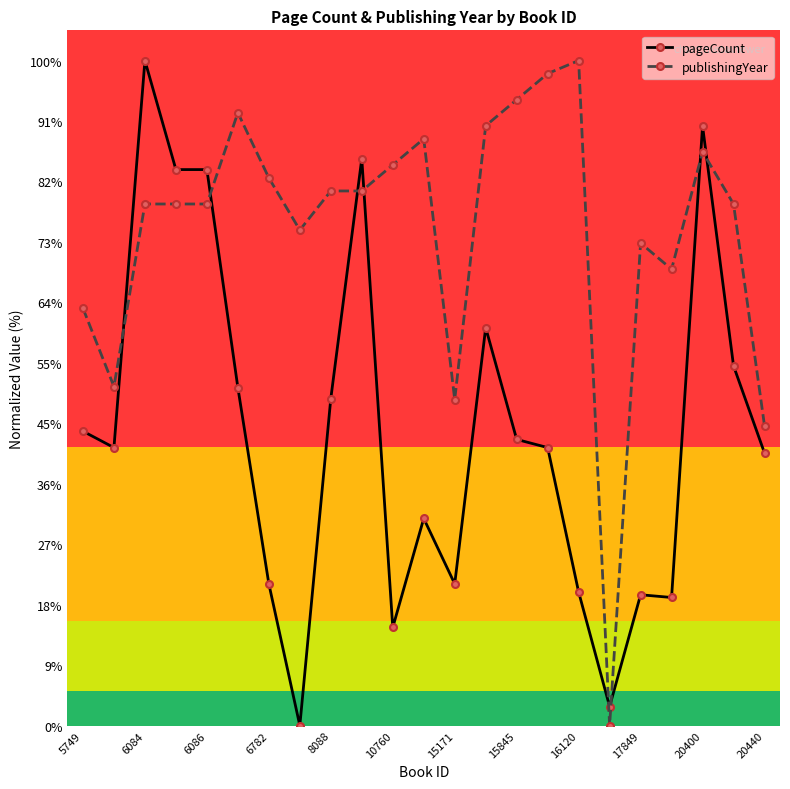

Which category has the lowest value in the publishingYear series?

17